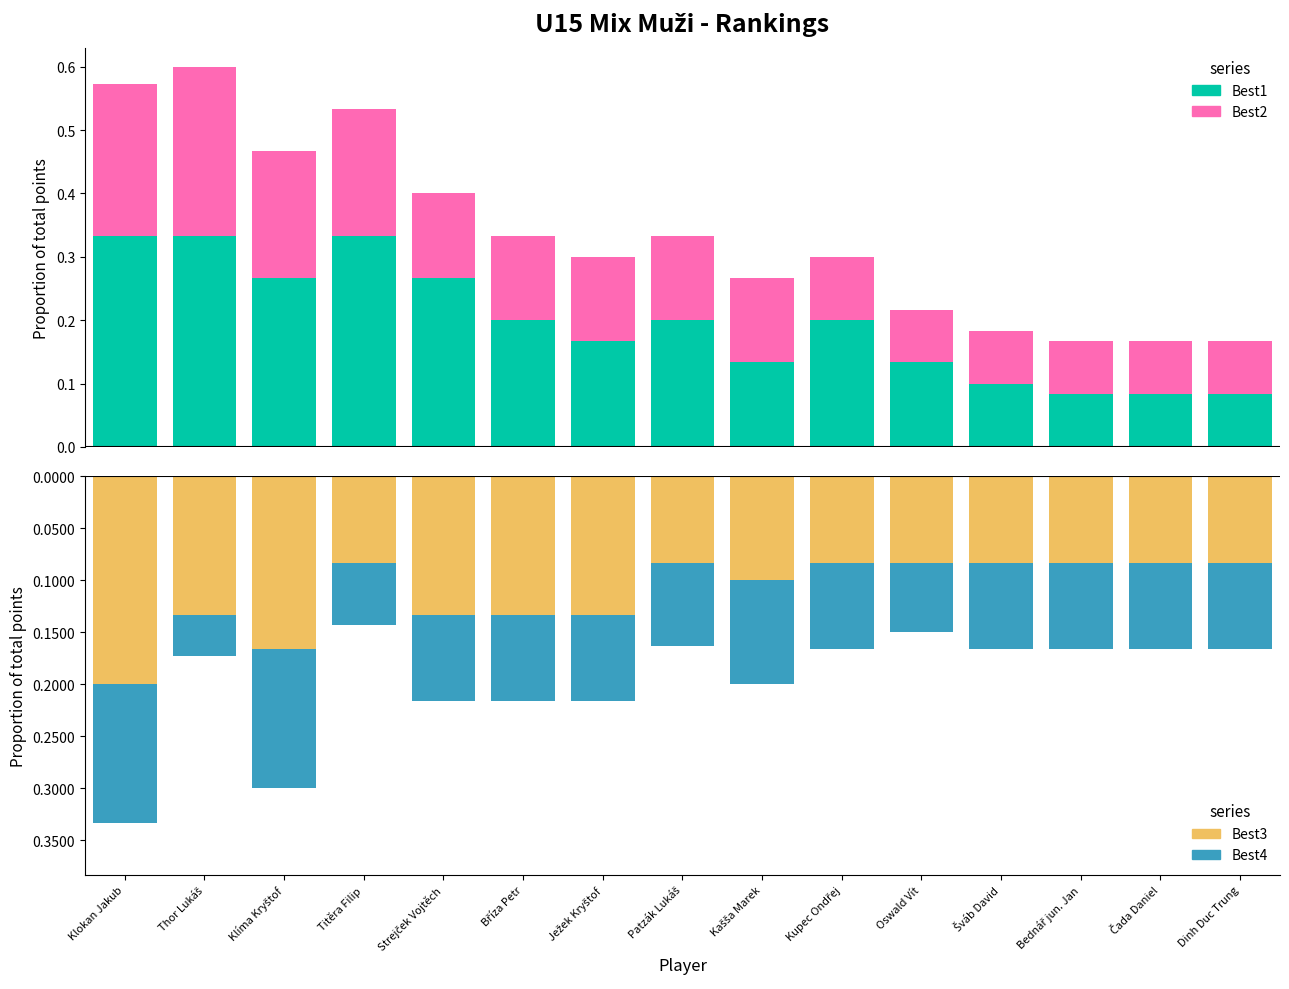

True or false: Best3 has a value of -0.1 at Titěra Filip.

True